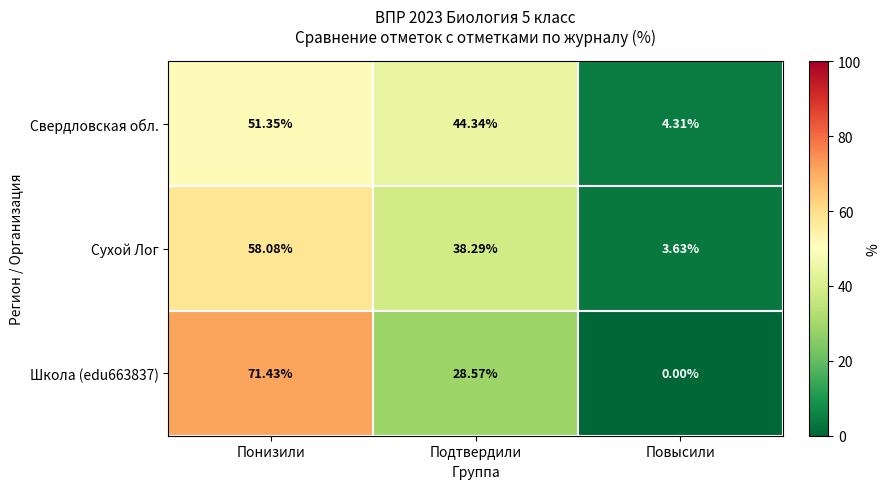

At which category is the sum across all series the highest?

Понизили